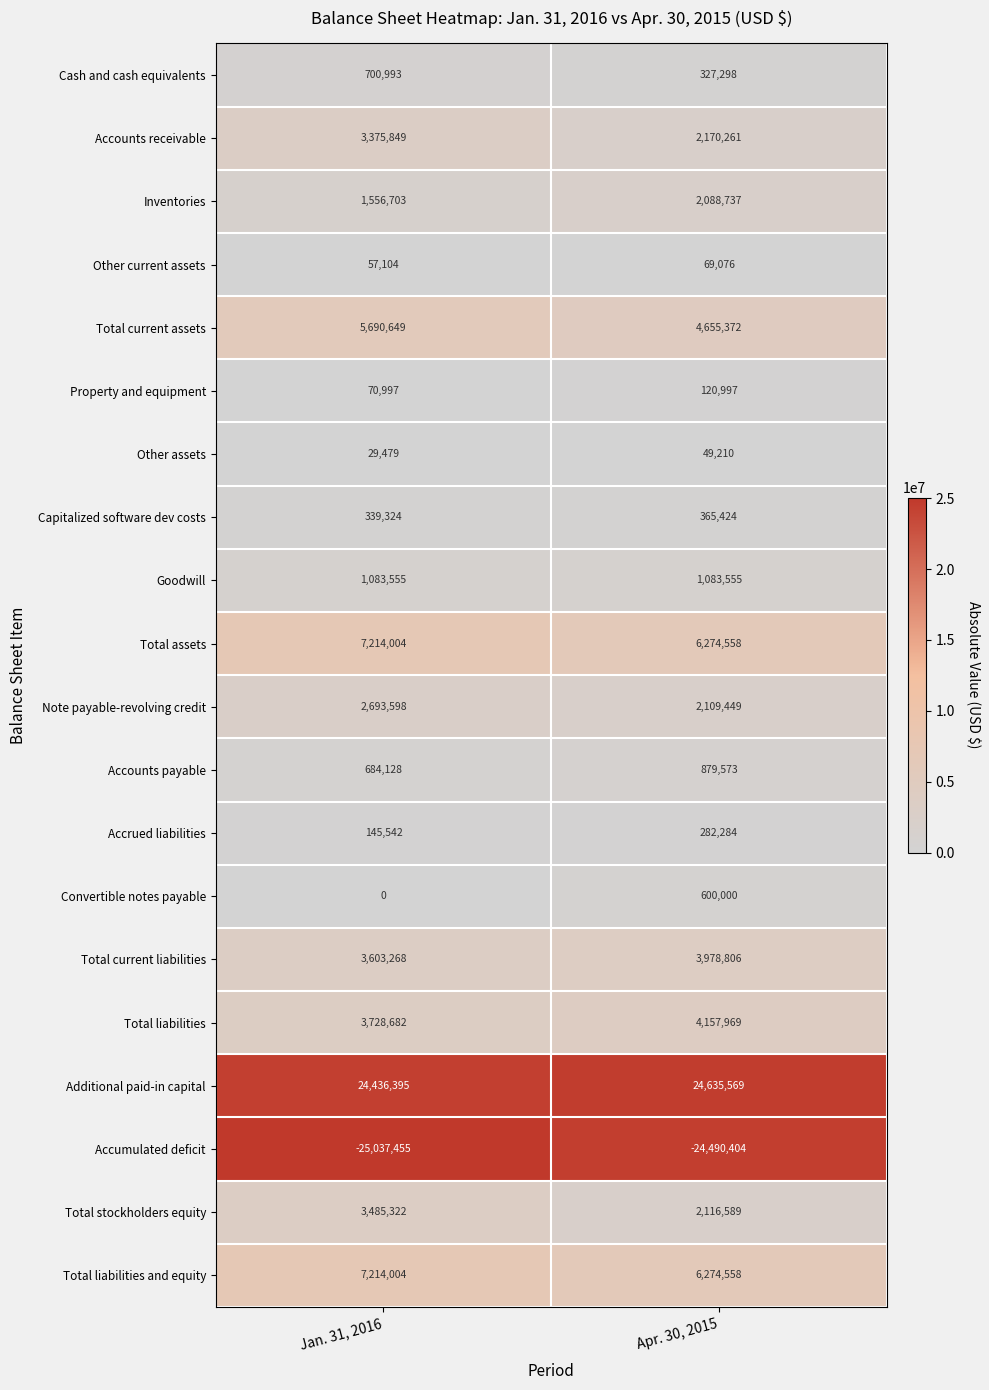

Where is Accumulated deficit nearest to the value -24763929?

Apr. 30, 2015